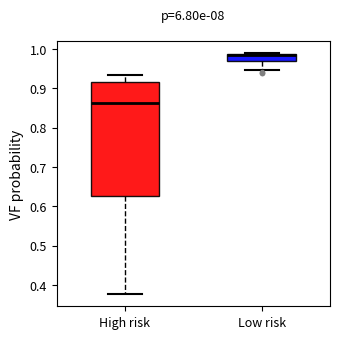

Which box has the lowest median line?

High risk